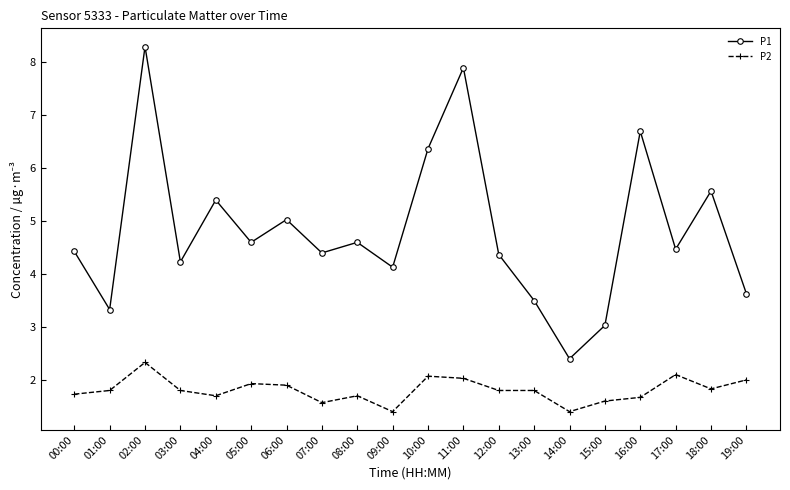

The P2 series shows 1.0 at 10:00. True or false?

False